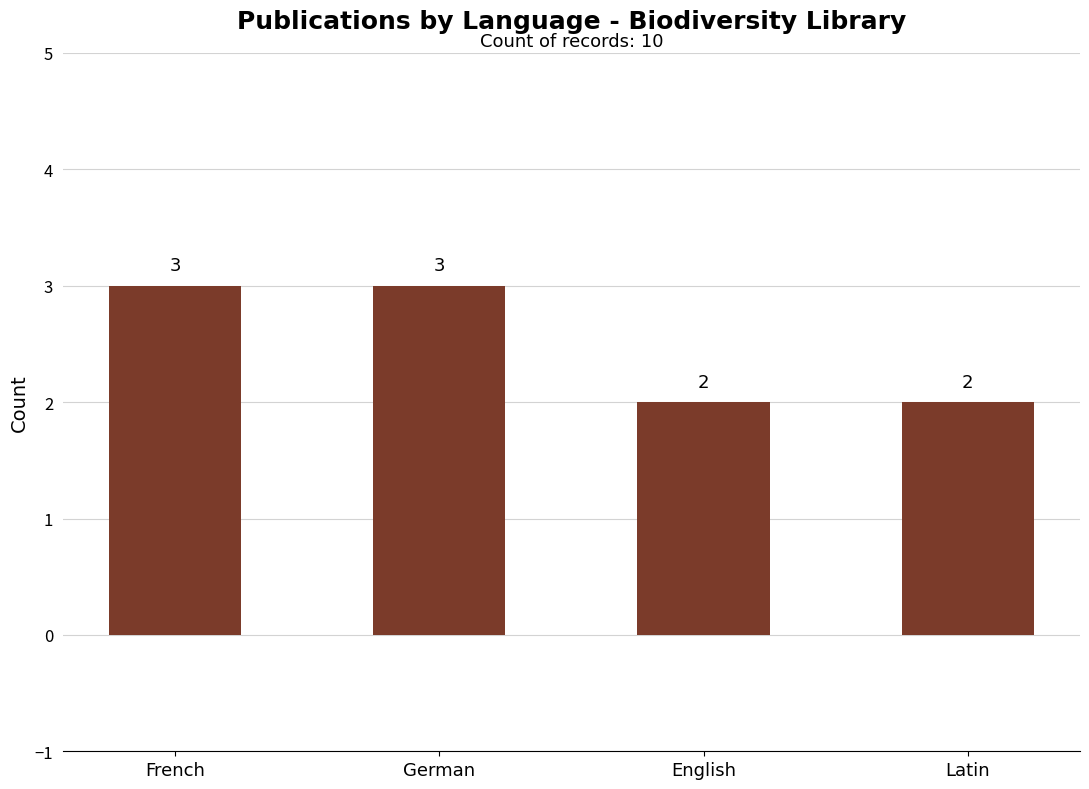

What is the difference between the second highest and minimum values?

1